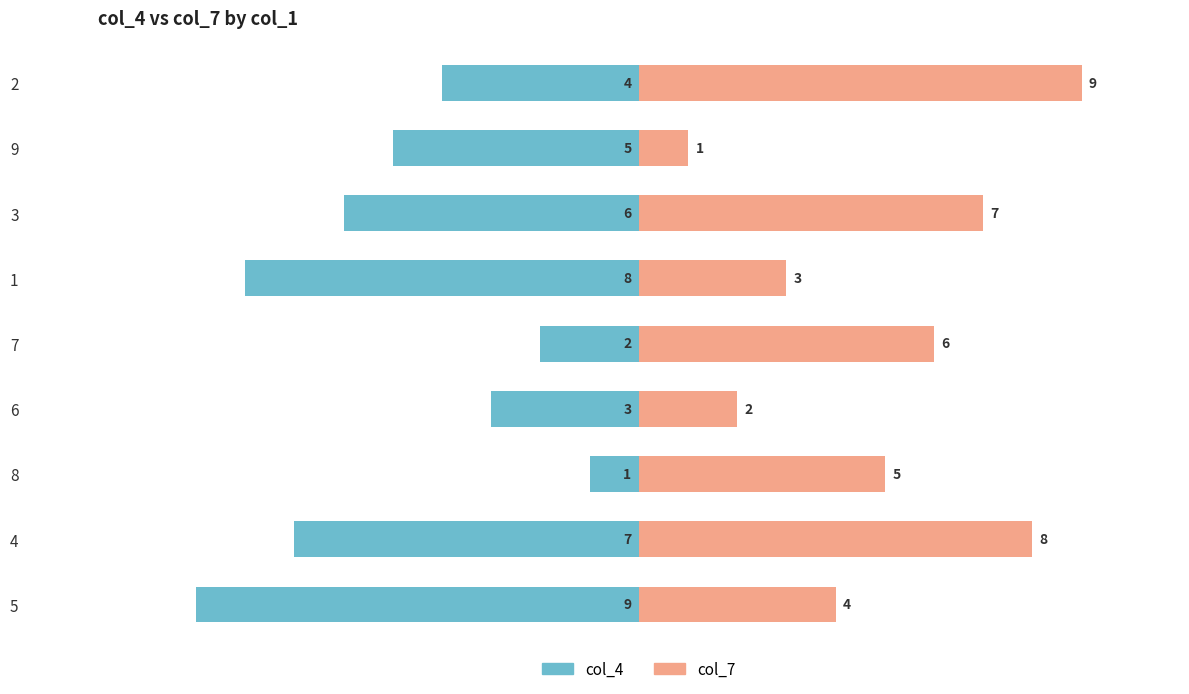

Which series has the largest total across all categories?

col_7